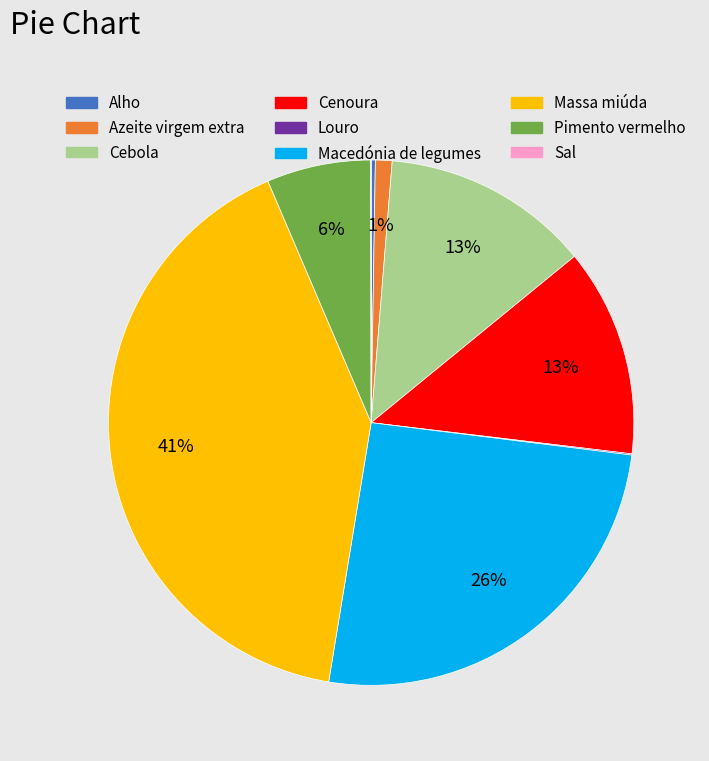

To the nearest percent, what is the average slice percentage?

11%